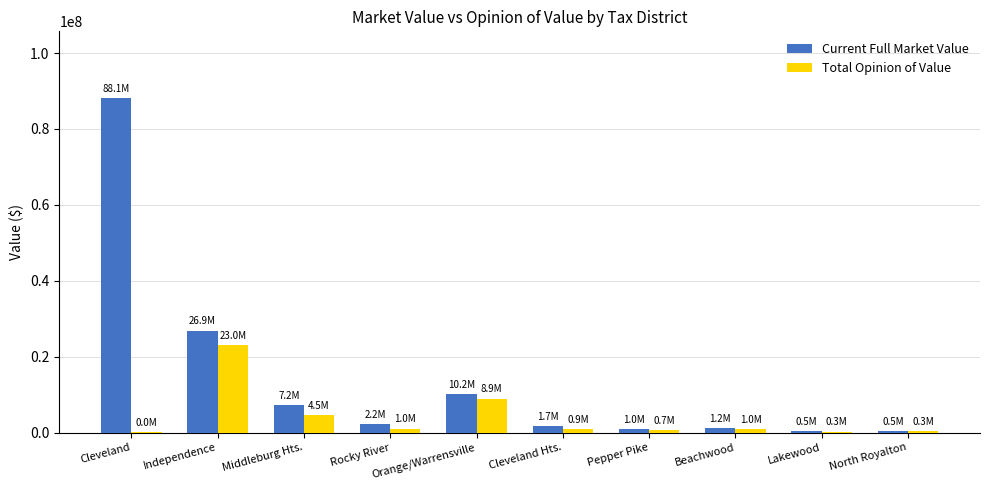

What is the difference between the Current Full Market Value values at Rocky River and Cleveland?

85874400